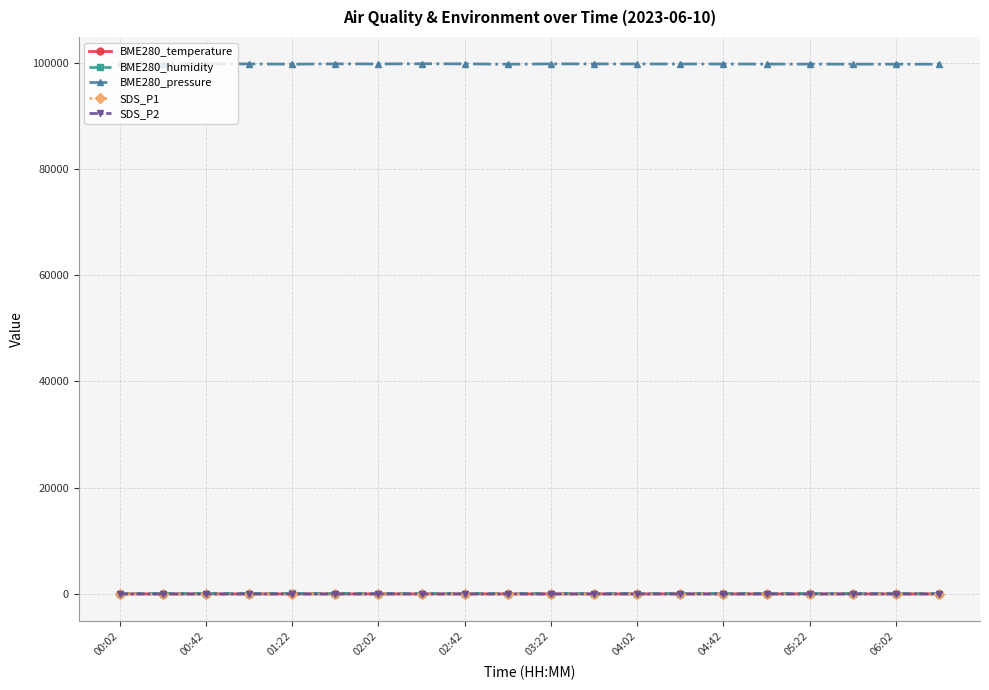

Which series has the widest spread of values?

BME280_pressure